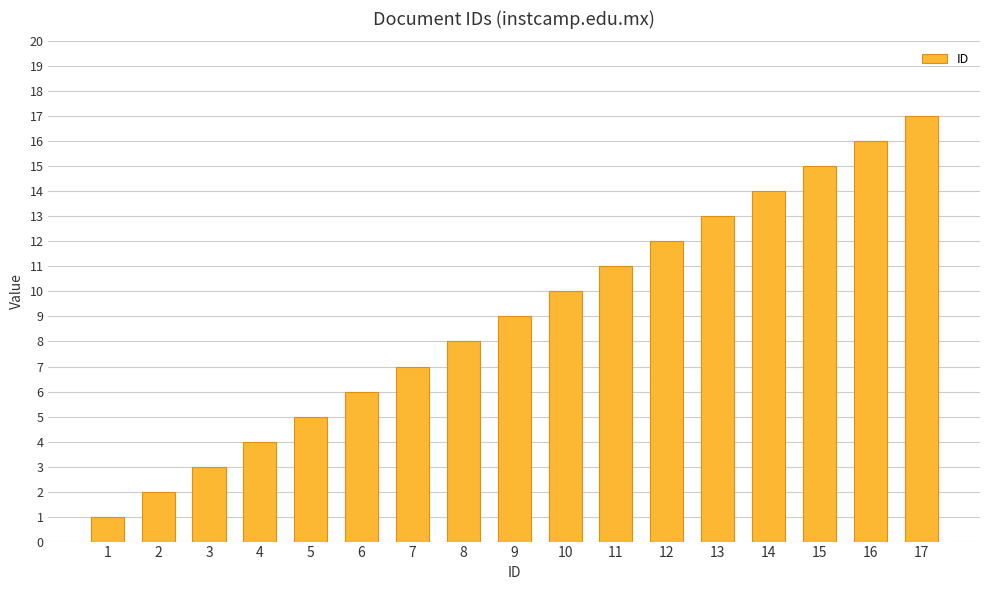

What is the value of the 12th bar from the left?

12